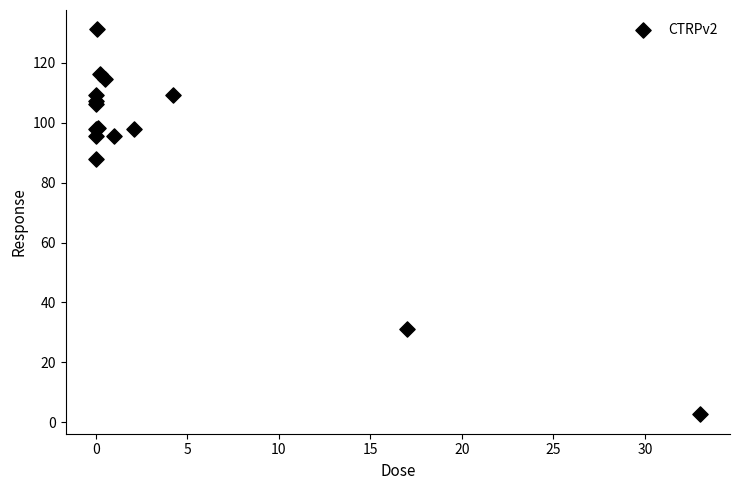

What Y value in the scatter plot is closest to 66?

88.0